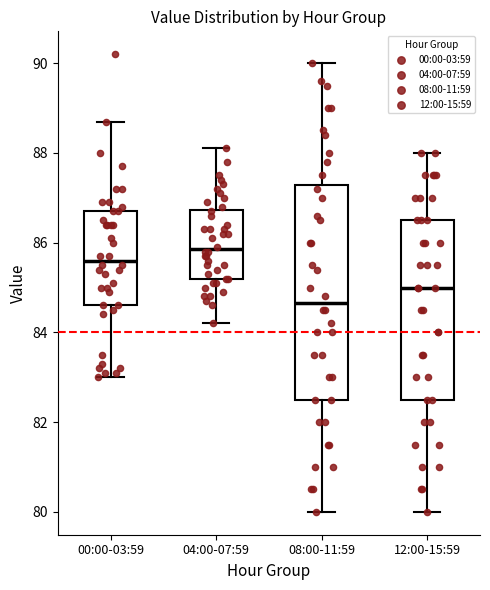

Where does the upper whisker of the box for 08:00-11:59 end on the y-axis? The values are not printed on the chart, so give them approximately, as read against the axis.

90.0